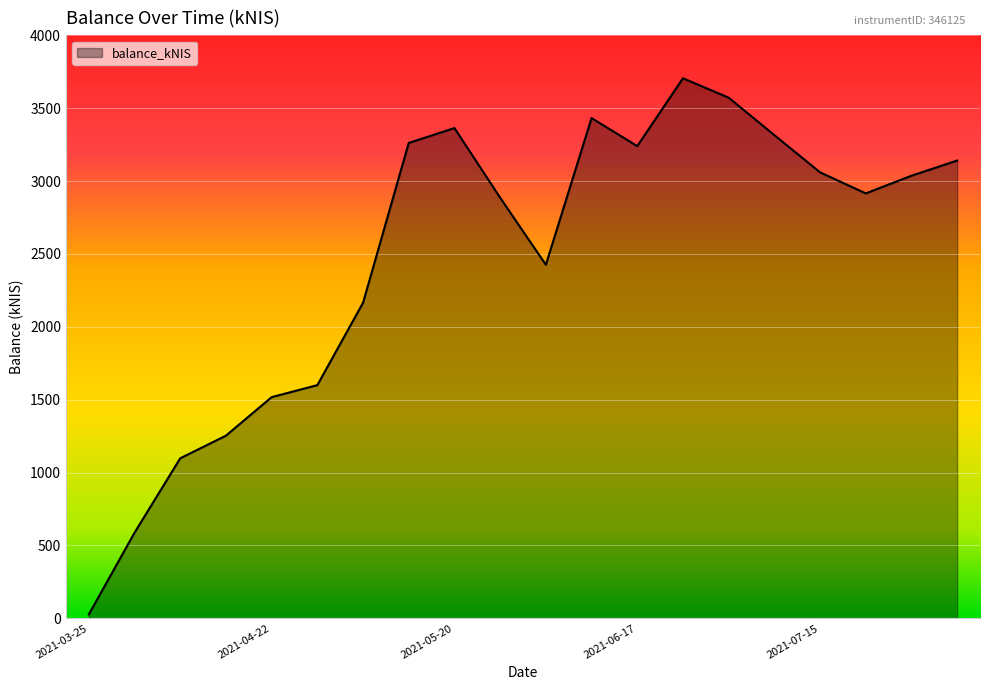

What is the maximum value shown in the chart?

3705.3